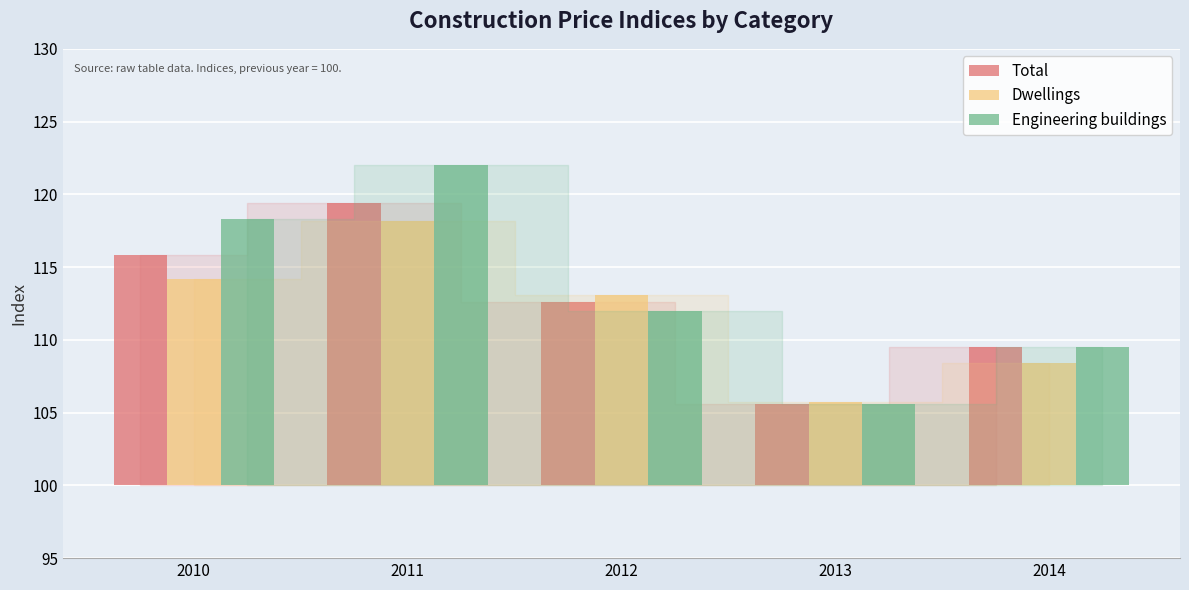

Rank the series by their average value, from highest to lowest.

Engineering buildings, Total, Dwellings